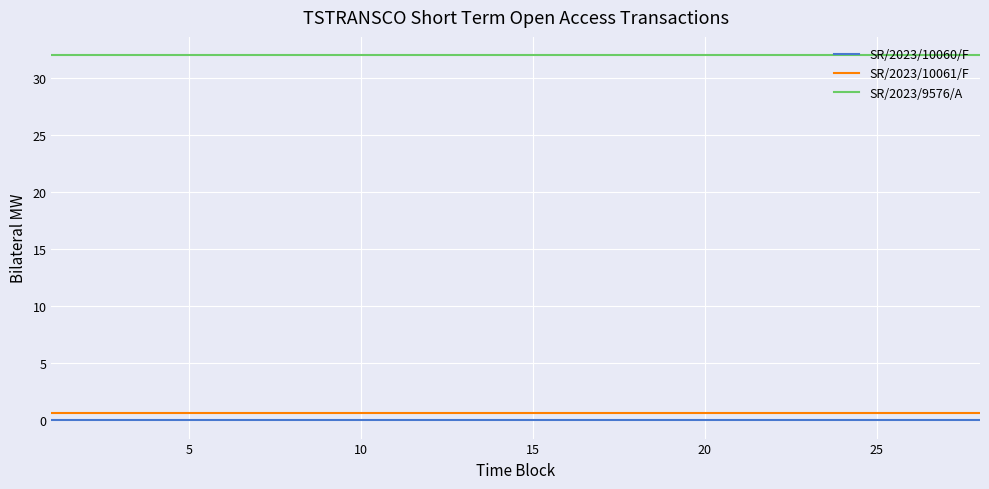

True or false: SR/2023/10061/F and SR/2023/9576/A intersect in this chart.

False